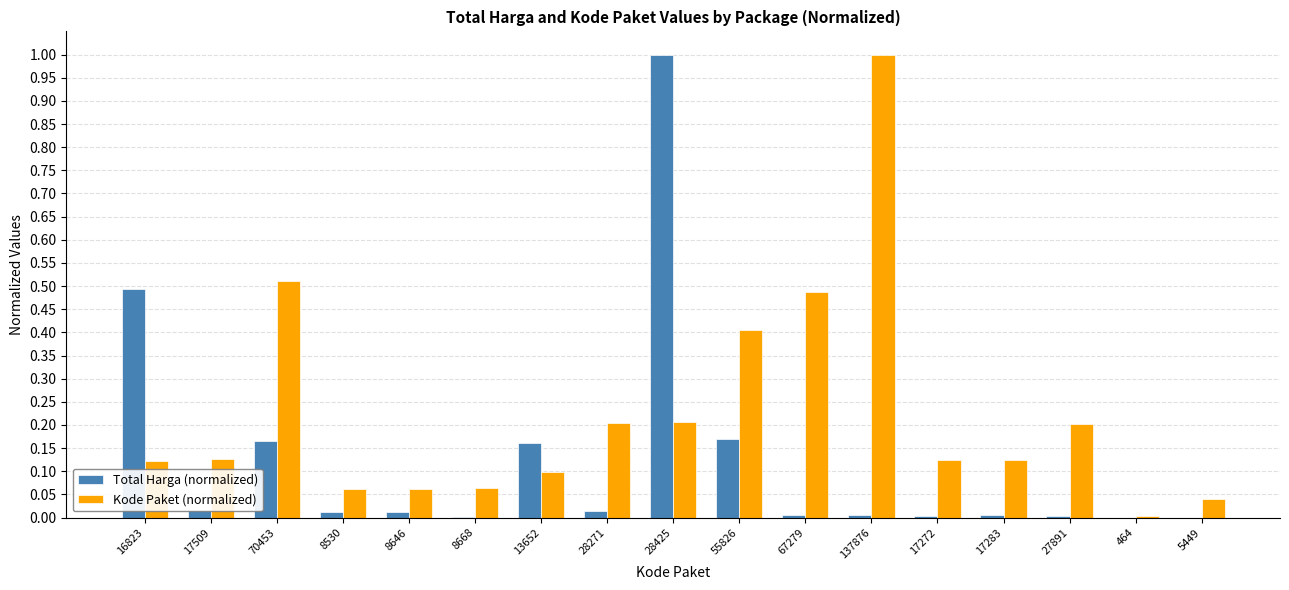

True or false: Total Harga (normalized) has a value of 0.0 at 17509.

True